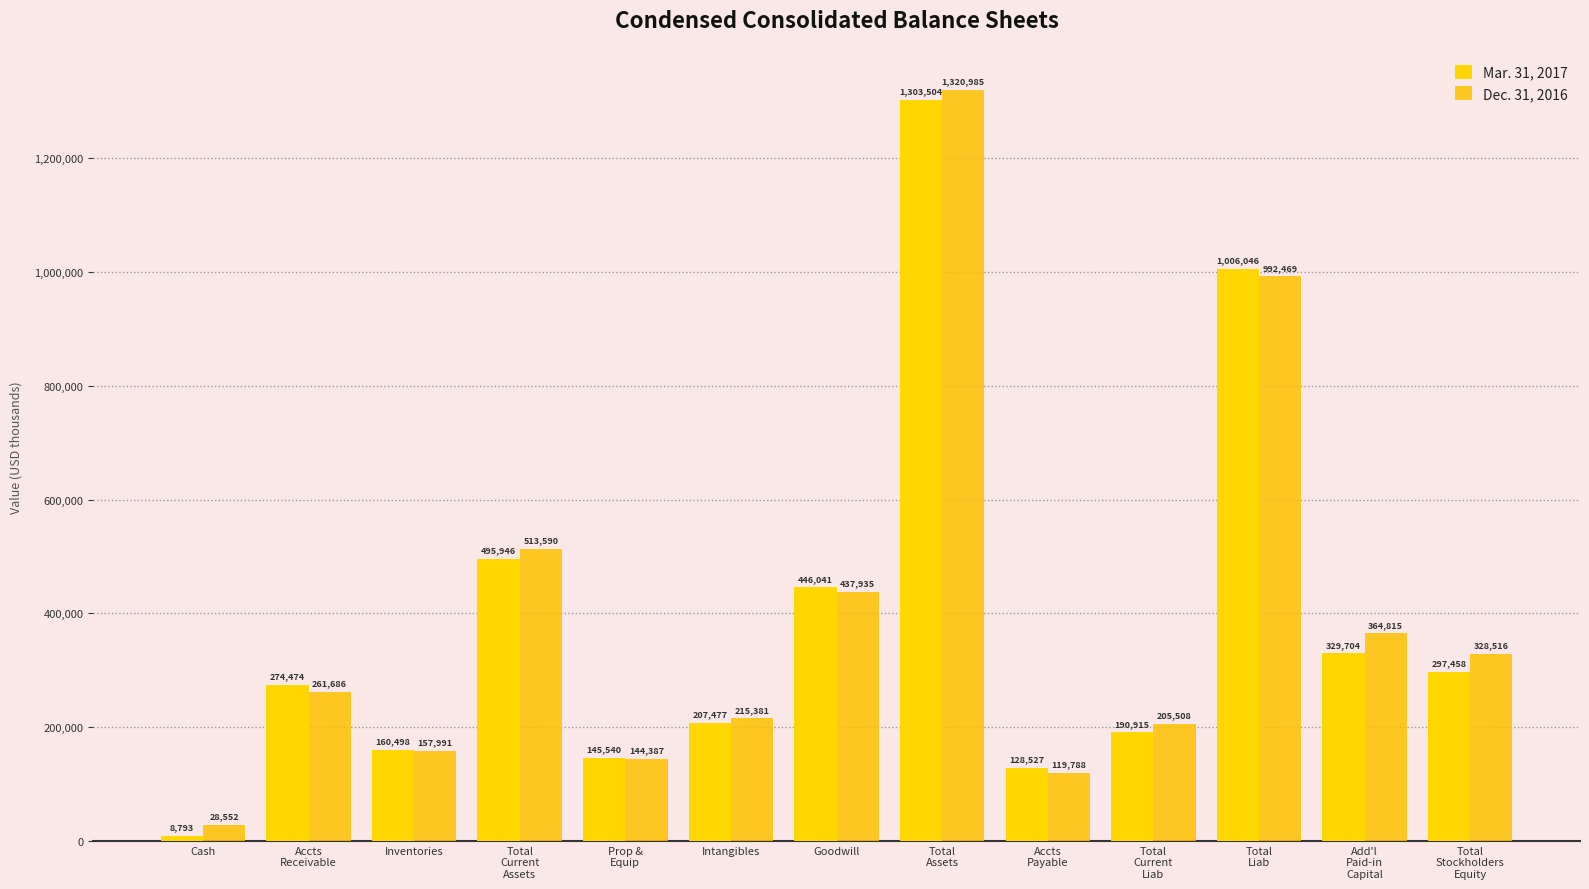

Which series has the largest total across all categories?

Dec. 31, 2016